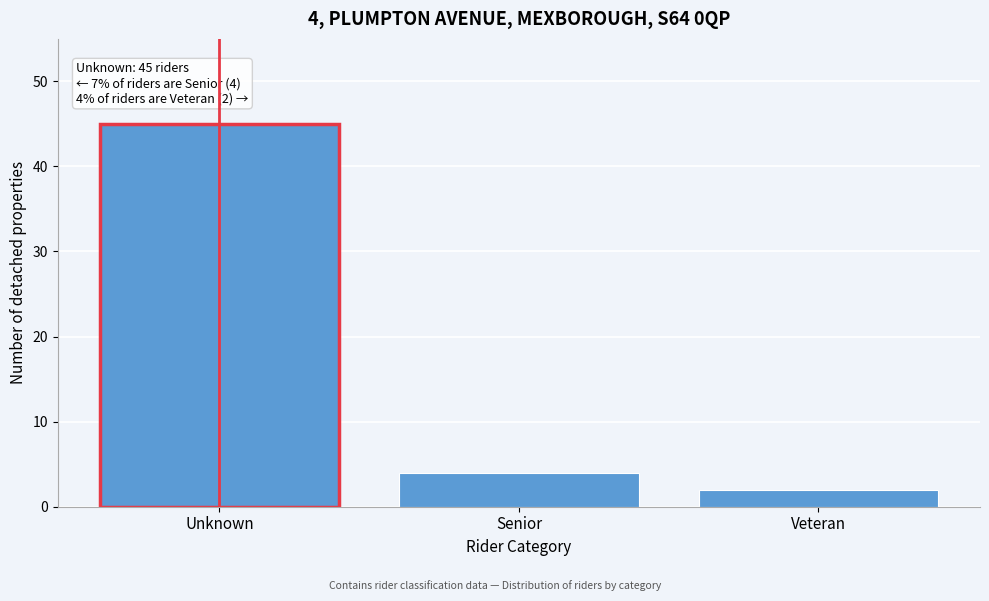

Reading left to right, extract all data points from this chart.

Unknown=45	Senior=4	Veteran=2